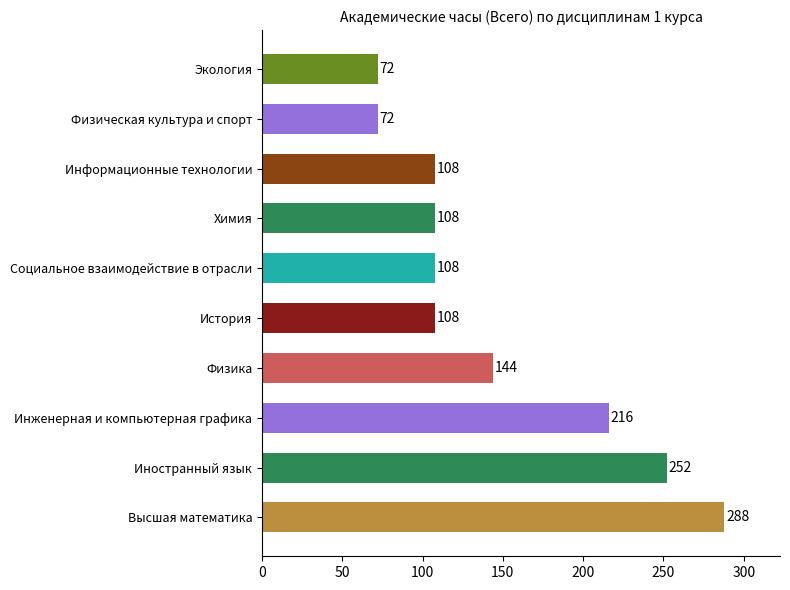

What is the change in value from История to Экология?

-36